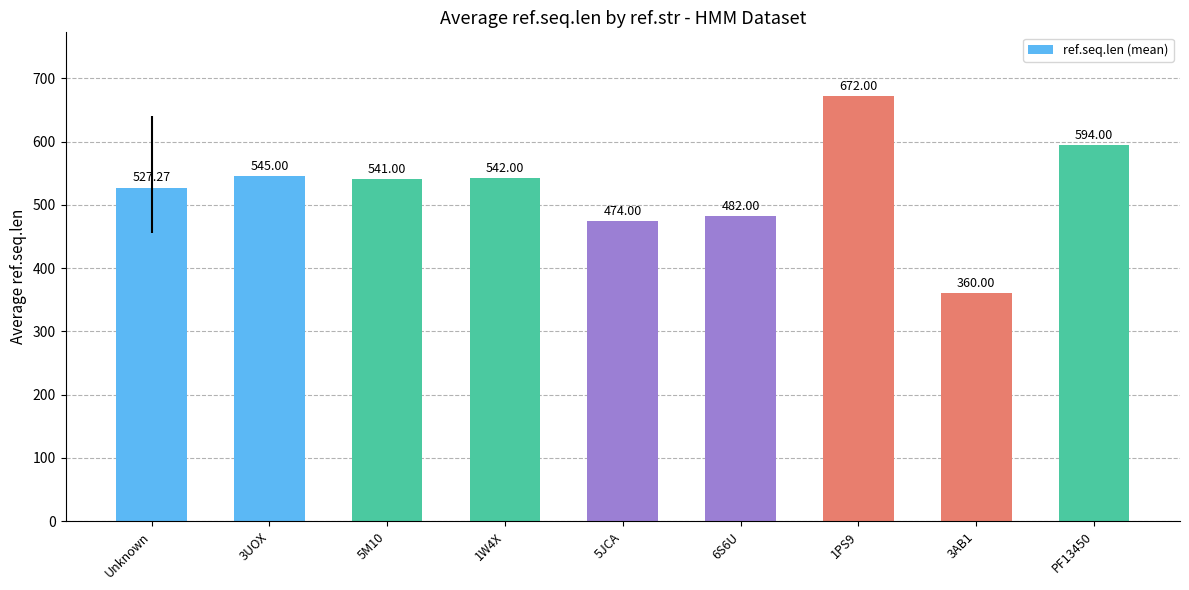

List the labels in order of value, largest first.

1PS9, PF13450, 3UOX, 1W4X, 5M10, Unknown, 6S6U, 5JCA, 3AB1